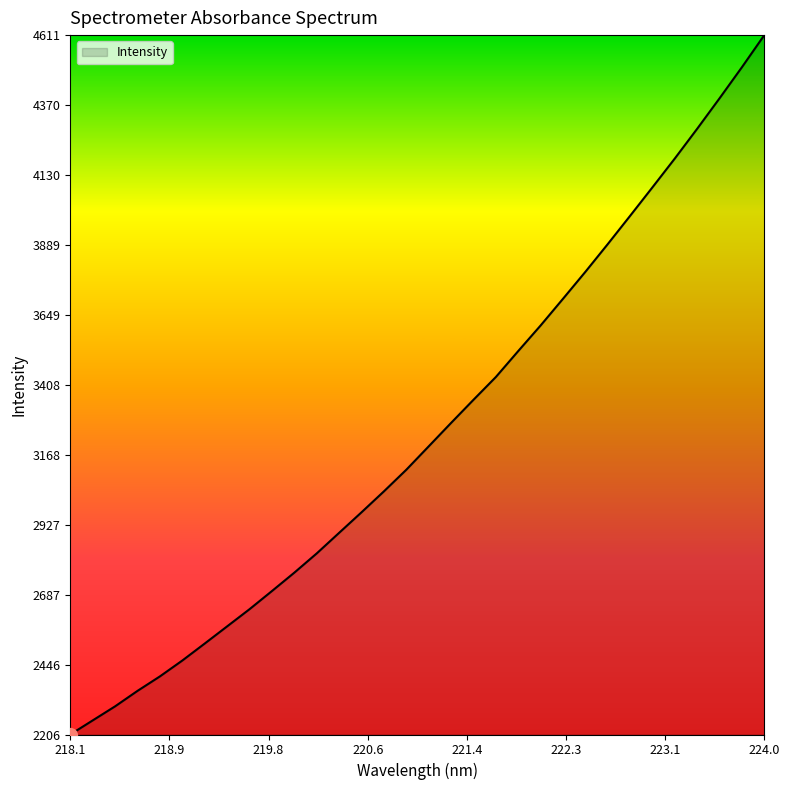

What is the maximum value shown in the chart?

4611.3